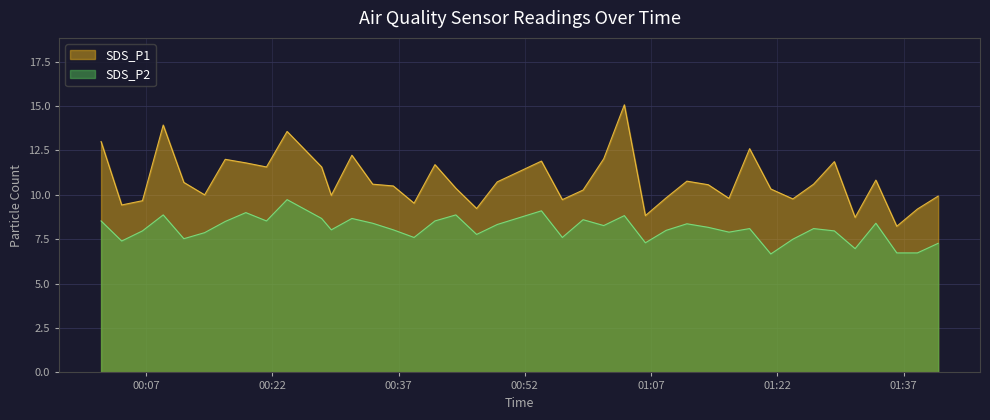

How many lines are shown in the chart?

2